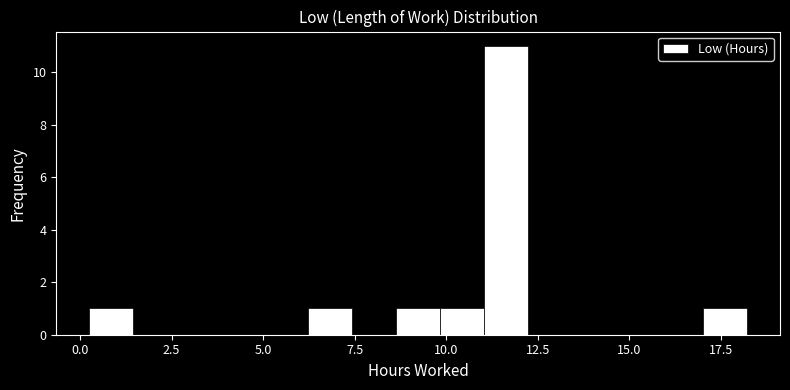

Read against the x-axis, roughly where is the centre of the tallest bar?

11.5